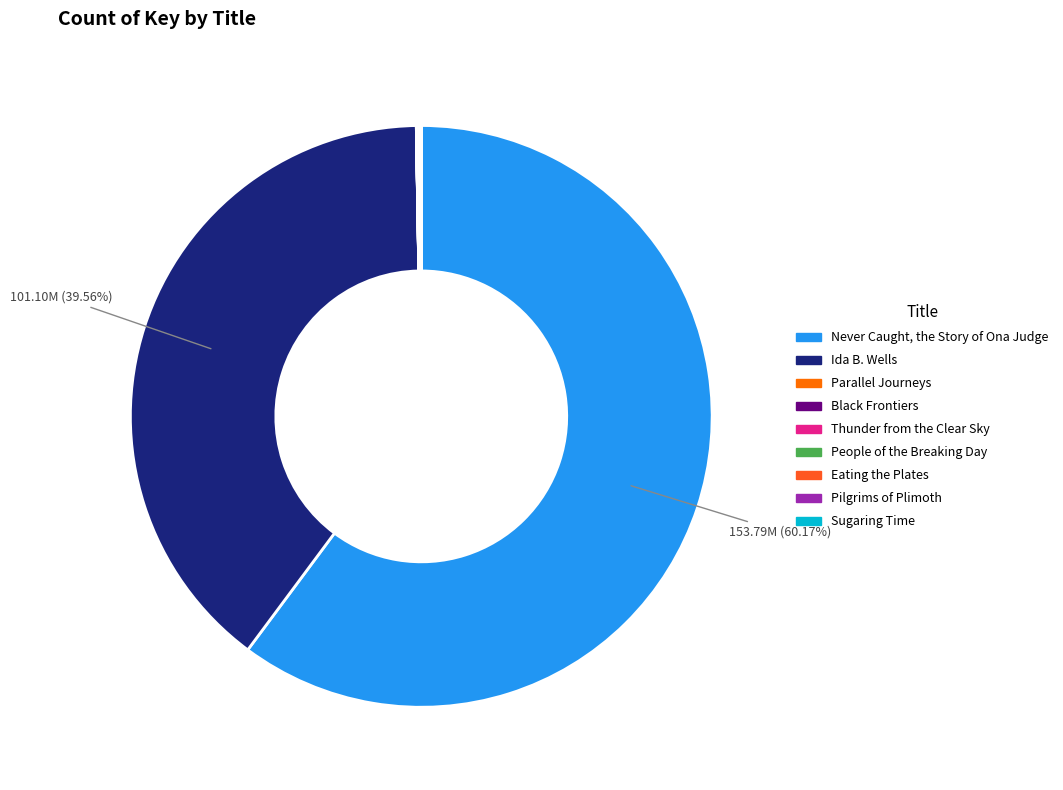

Combined, do Never Caught, the Story of Ona Judge and Ida B. Wells account for over 50%?

Yes